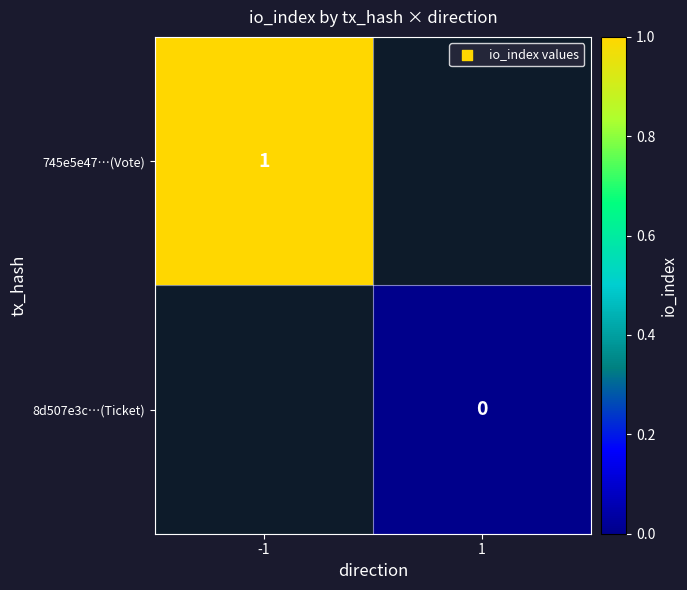

The value of 745e5e47…(Vote) at -1 is 1. True or false?

True